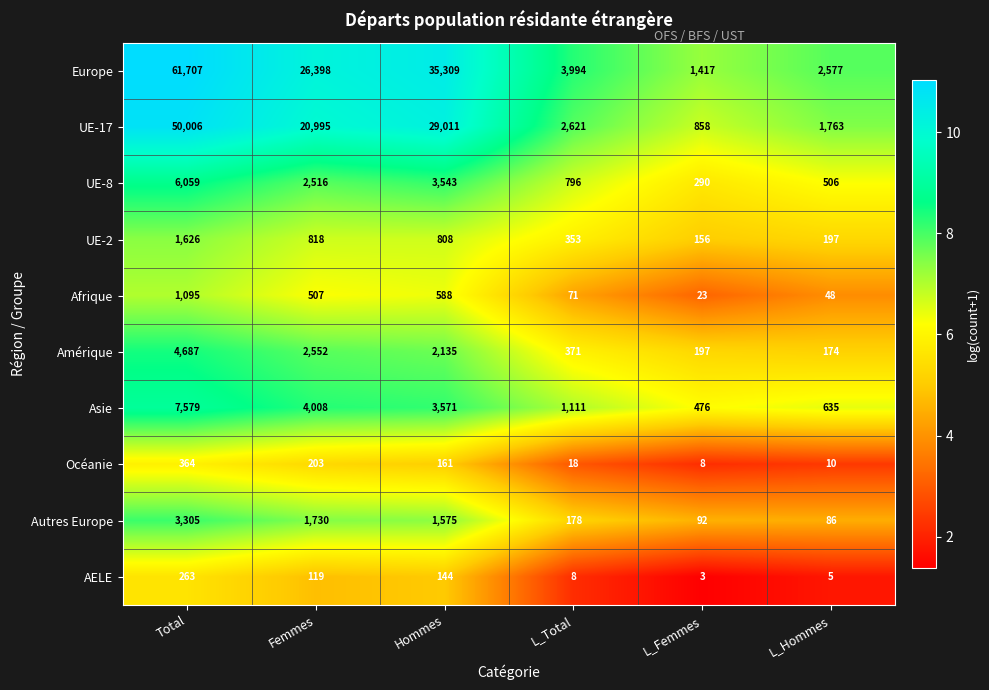

Read the UE-8 value at L_Hommes.

506